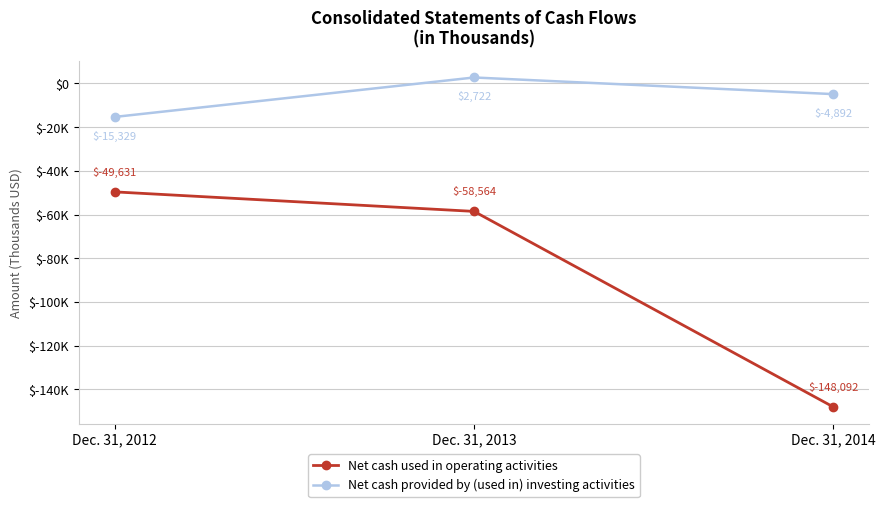

What is the average value of the Net cash provided by (used in) investing activities series?

-5833